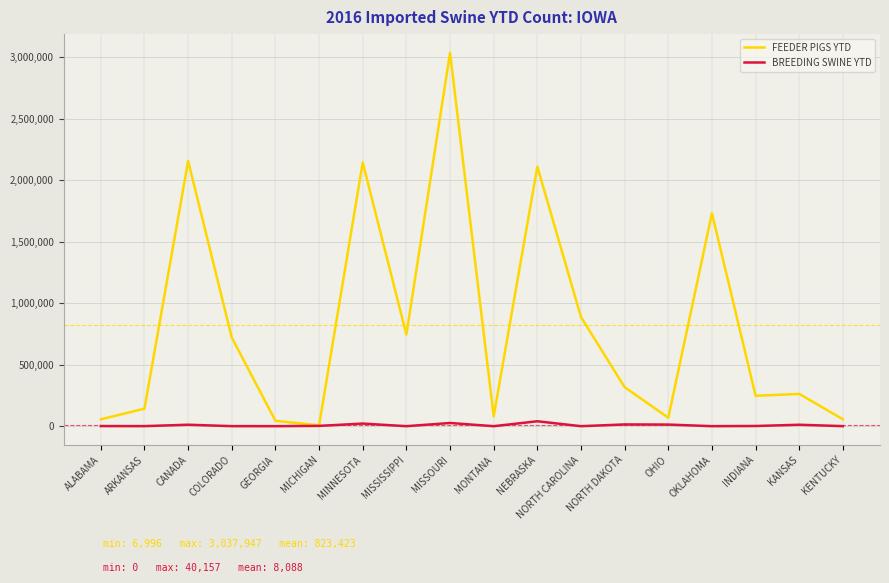

What is the total value across all series at INDIANA?

248972